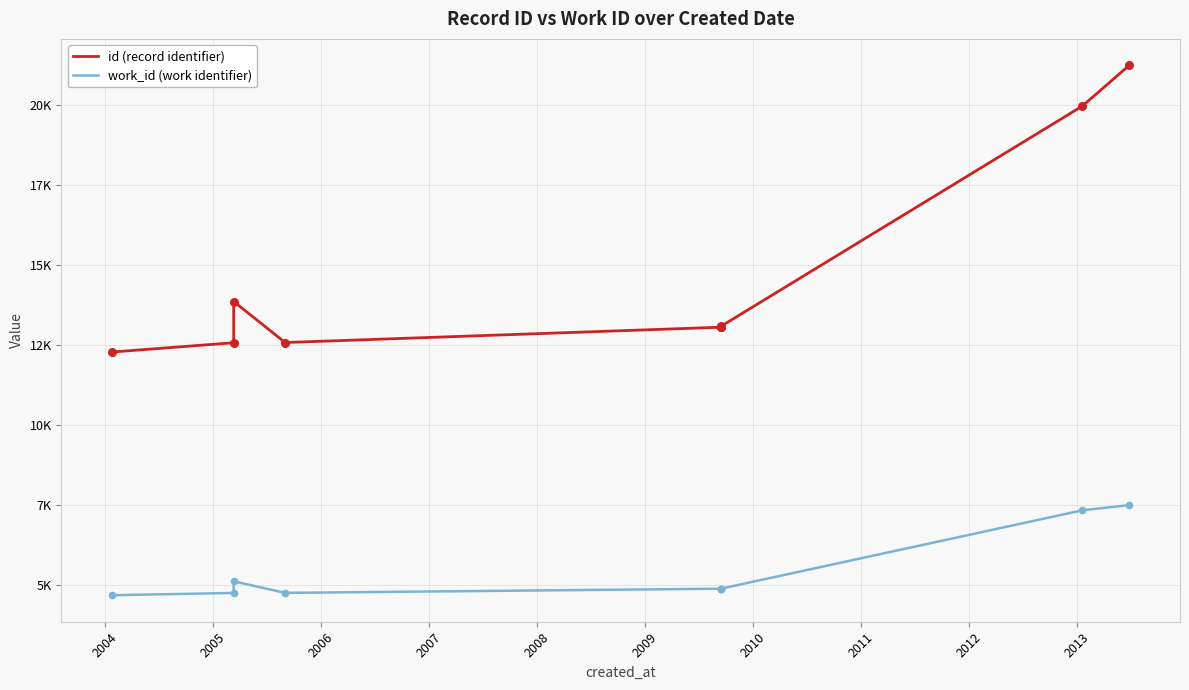

What are all the series names shown in the legend?

id (record identifier), work_id (work identifier)